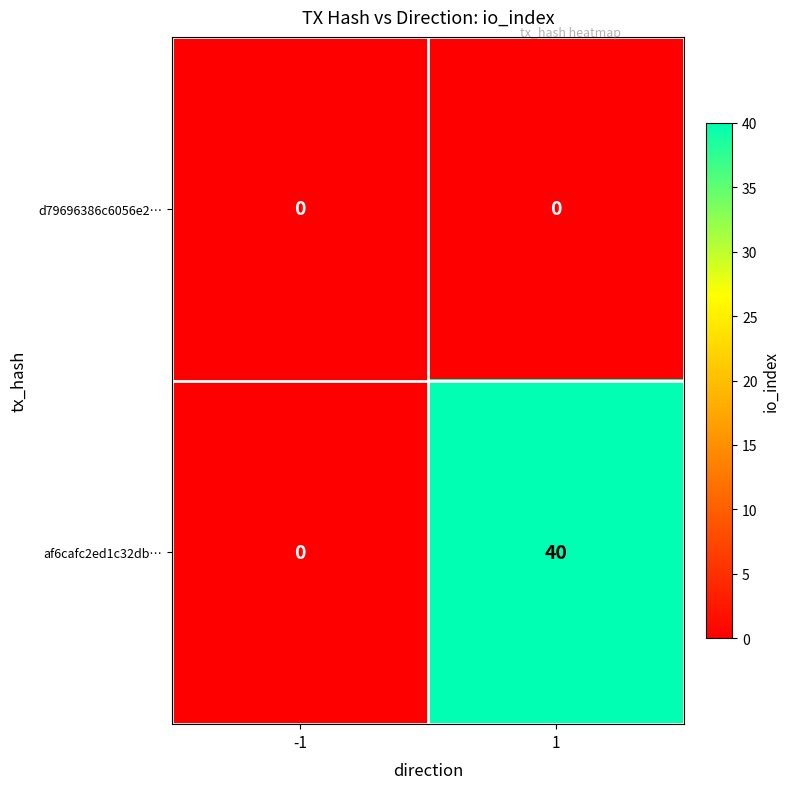

Count the number of categories in the chart.

2